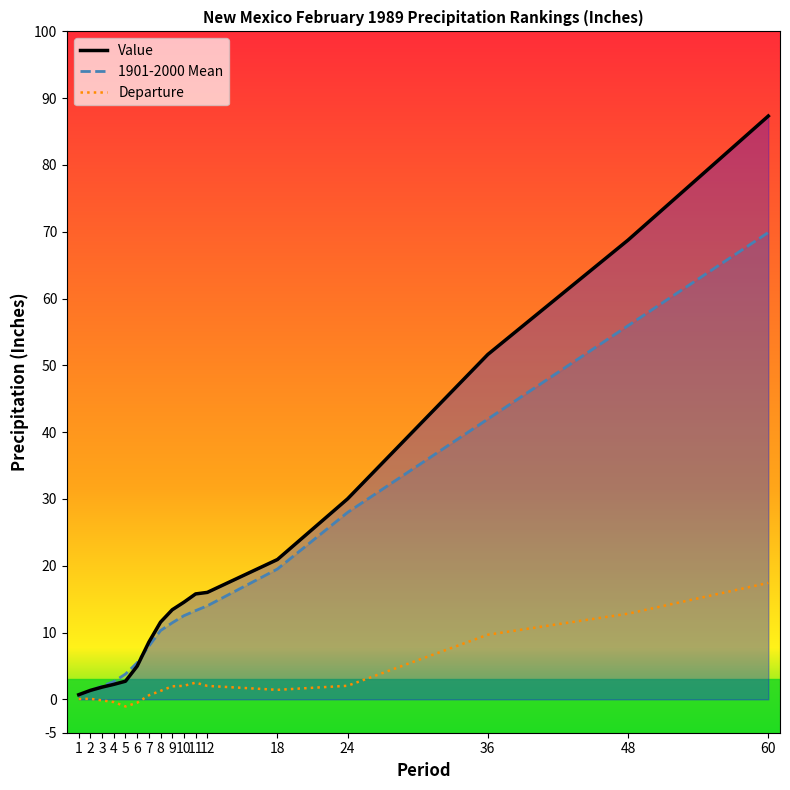

How many lines are shown in the chart?

3